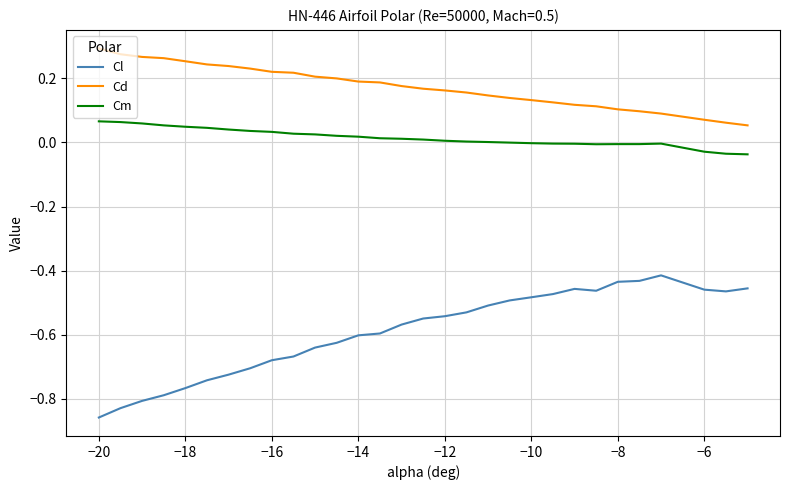

Which series has the largest total across all categories?

Cd